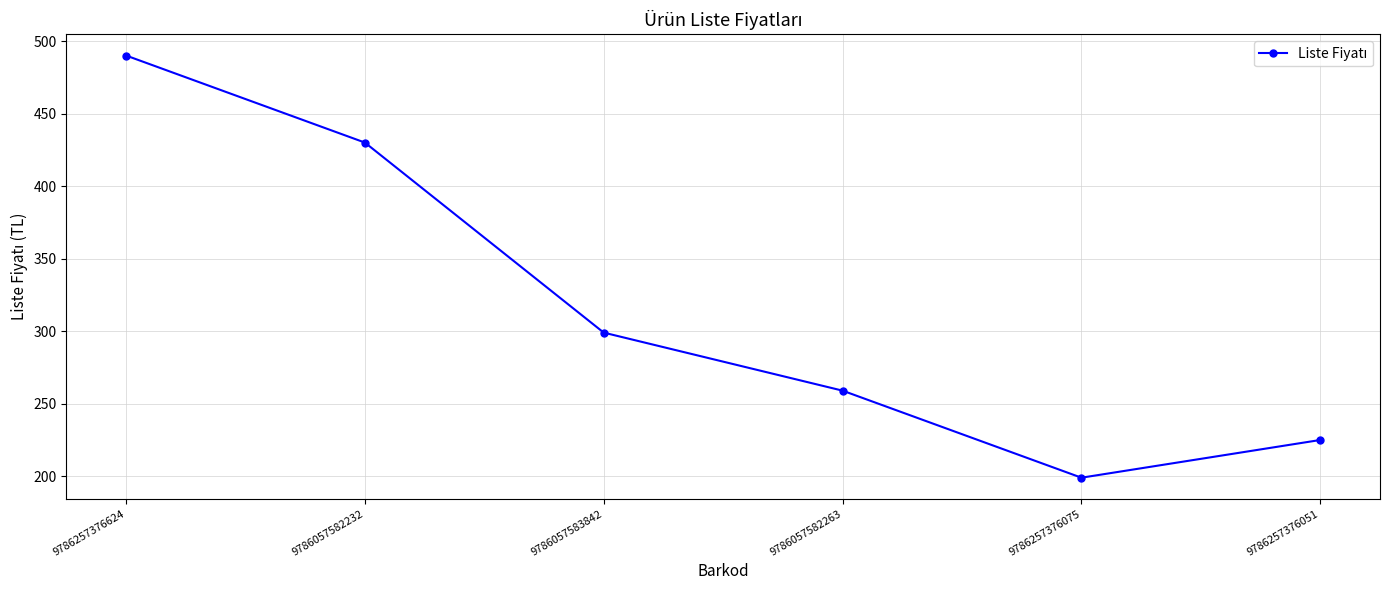

What is the average value?

317